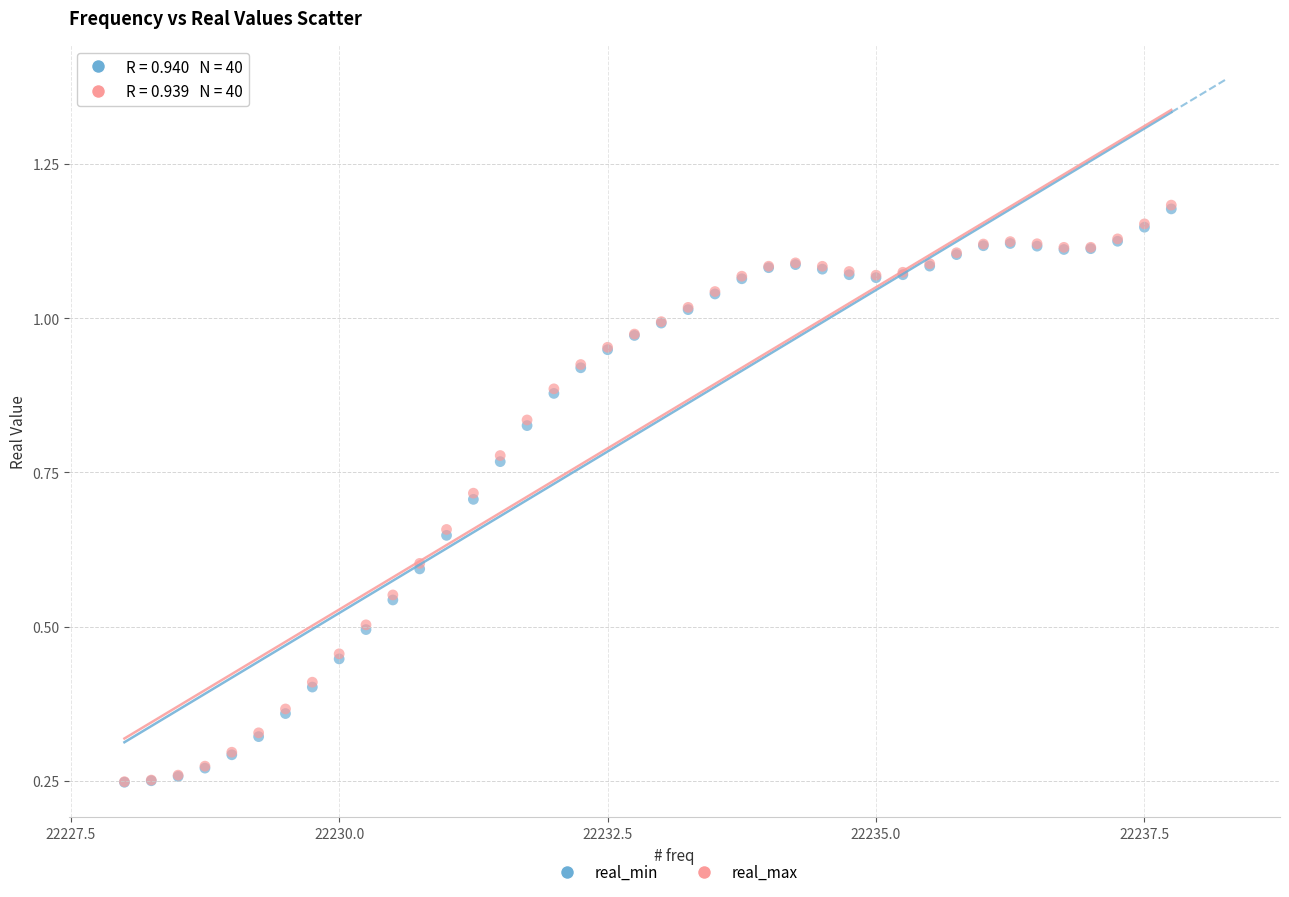

What are all the series names shown in the legend?

real_min, real_max